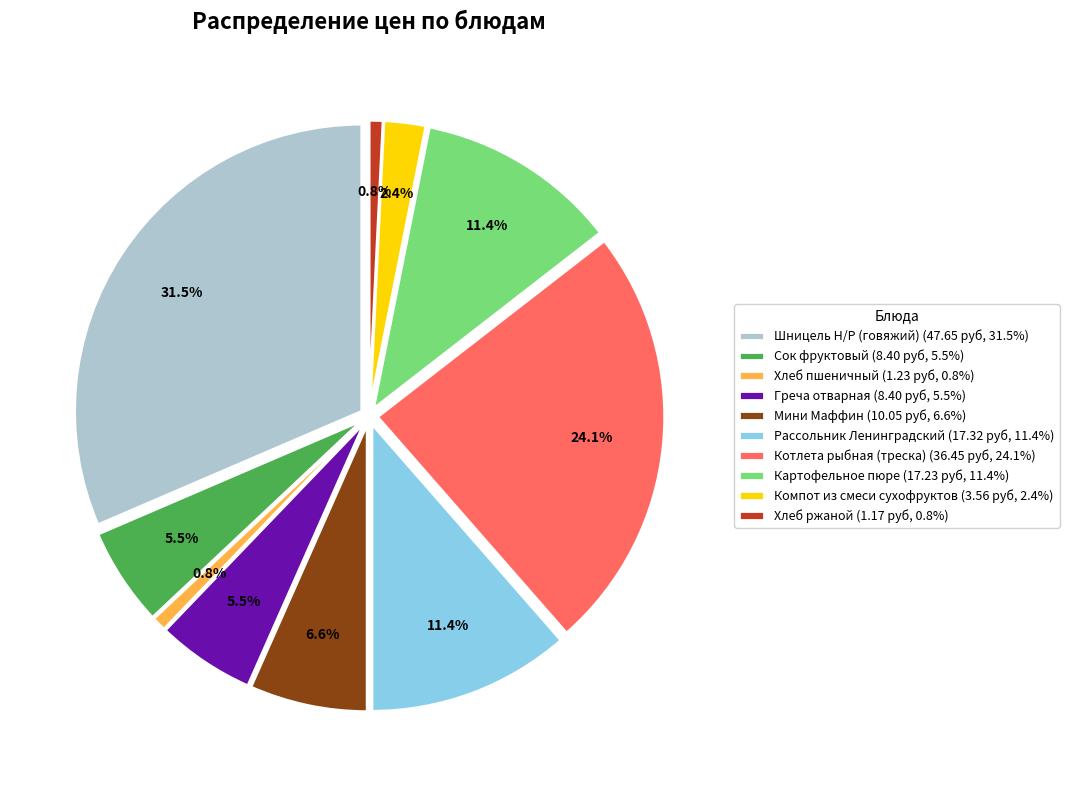

Is it true that Хлеб ржаной is 6% of the pie?

False